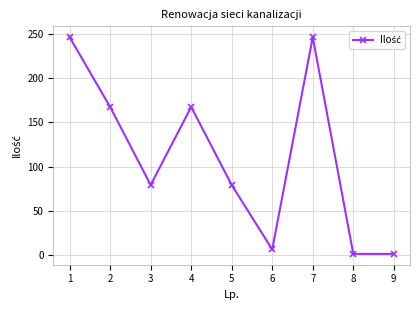

The chart shows a value of 167.5 at 4. True or false?

True